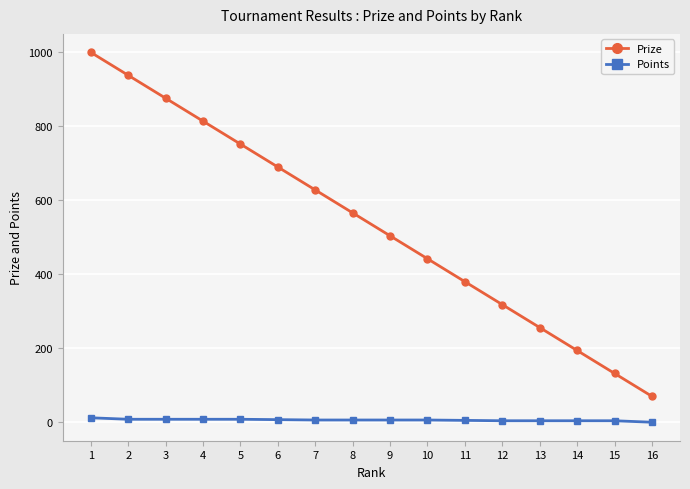

True or false: Points and Prize cross at least once.

False